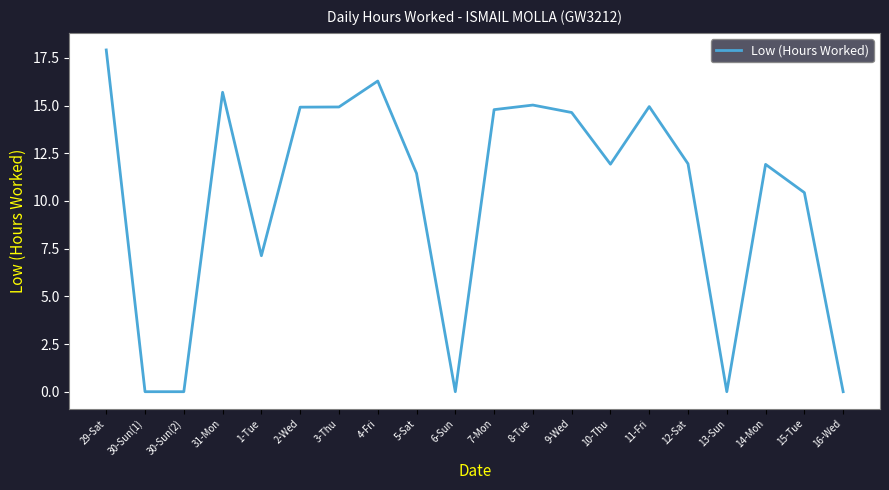

What position from the left is 14-Mon?

18